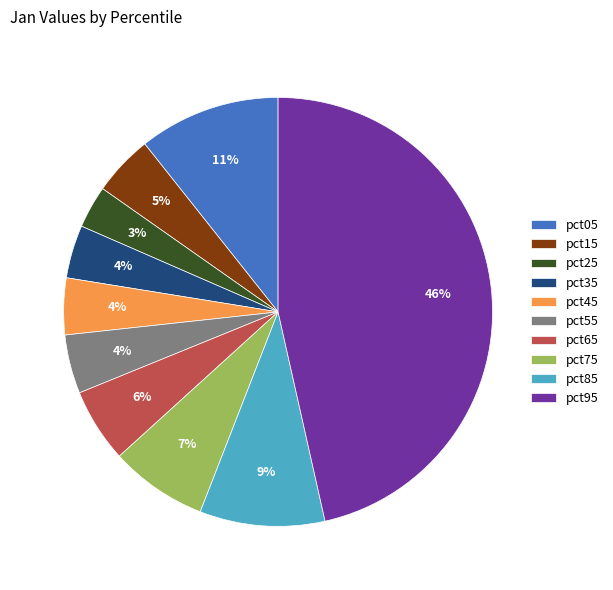

What is the smallest slice in the pie chart?

pct25